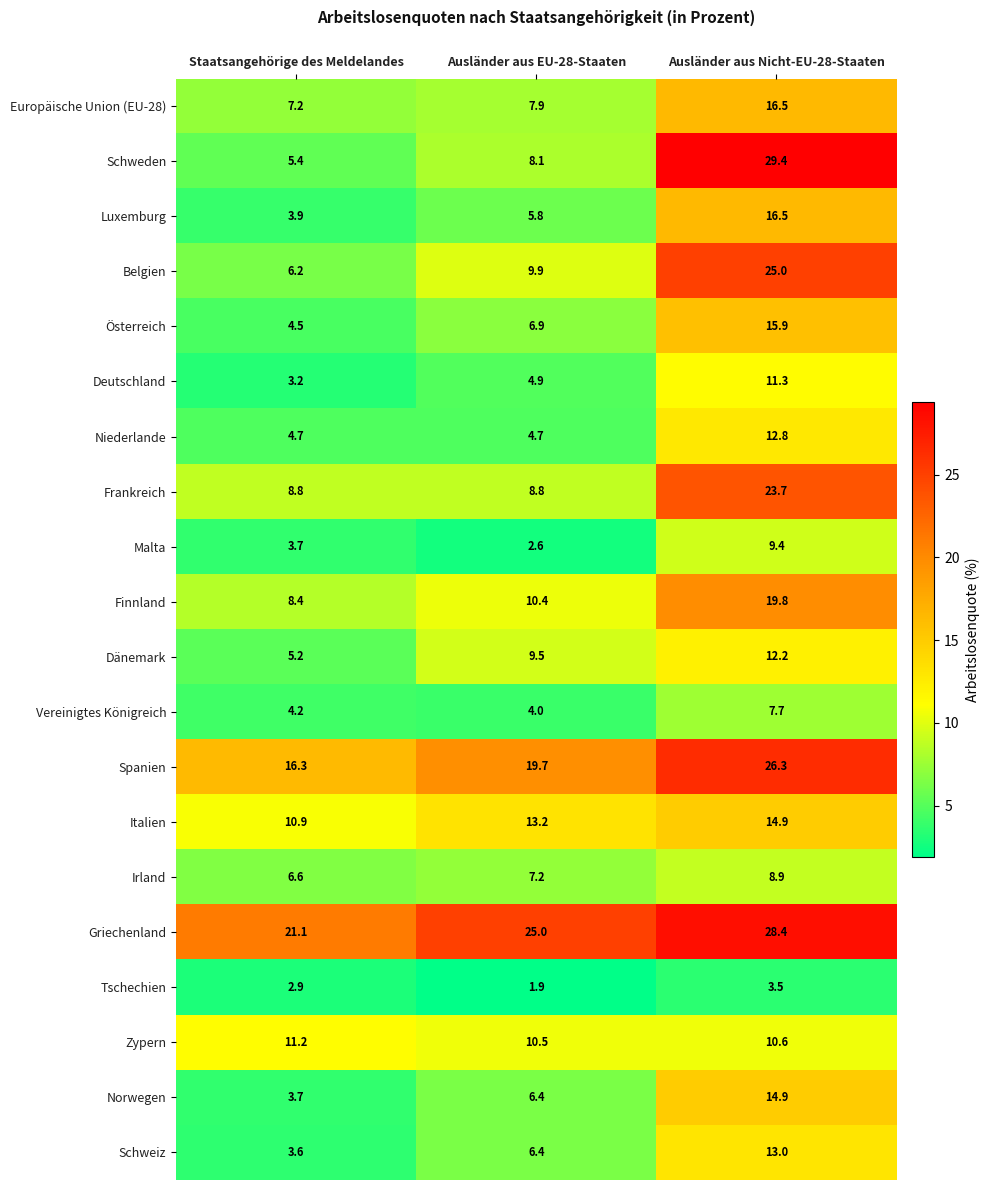

At which category is the sum across all series the highest?

Ausländer aus Nicht-EU-28-Staaten